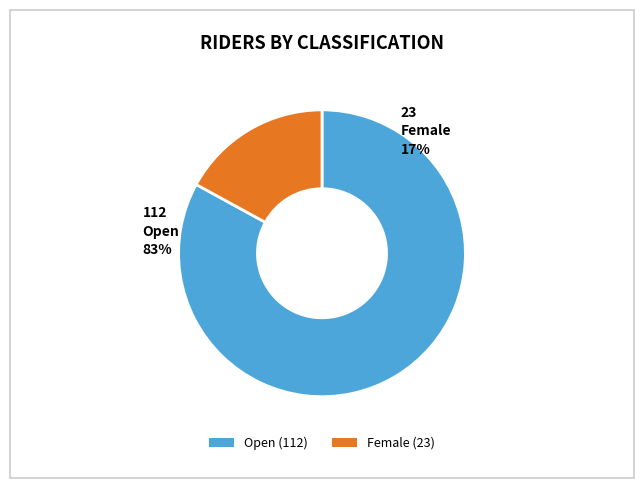

Does Female represent more than half of the total?

No